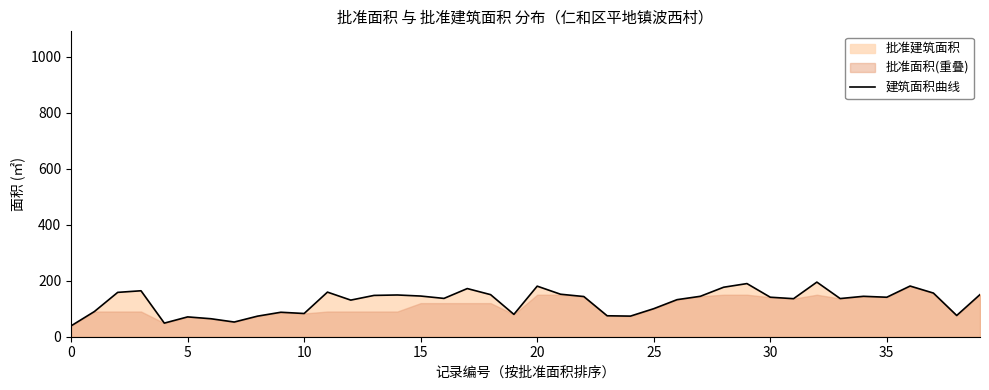

Which label corresponds to the largest value in the chart?

32